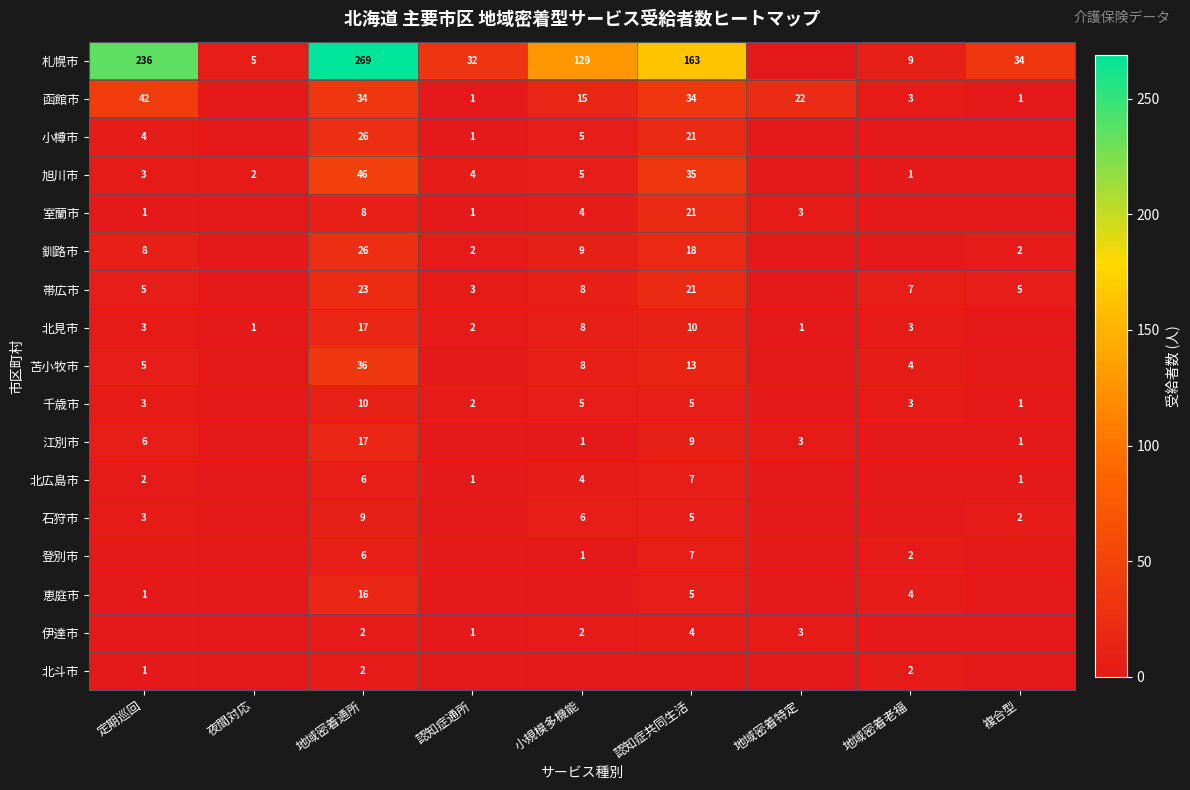

What is the sum of the 石狩市 values at 複合型 and 地域密着通所?

11